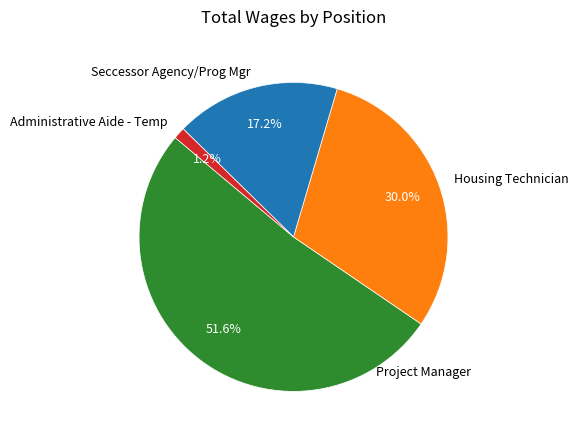

Rank the categories by value from lowest to highest.

Administrative Aide - Temp, Seccessor Agency/Prog Mgr, Housing Technician, Project Manager